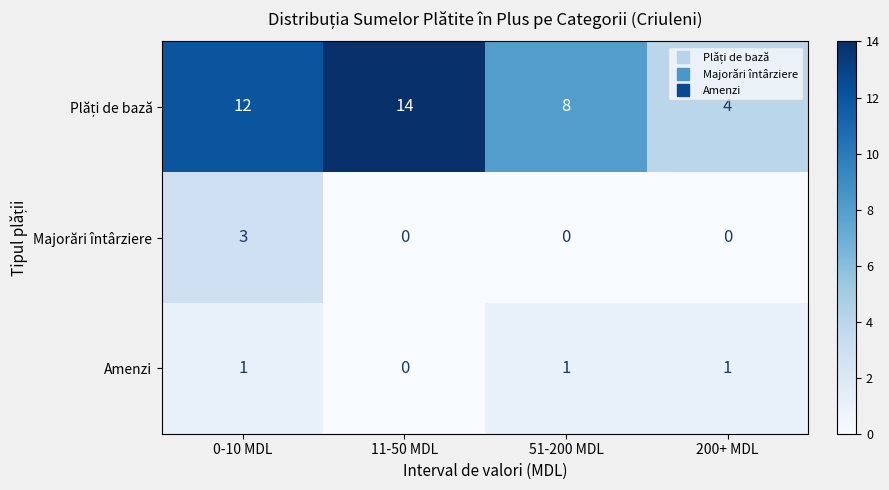

The Majorări întârziere series shows 0 at 200+ MDL. True or false?

True